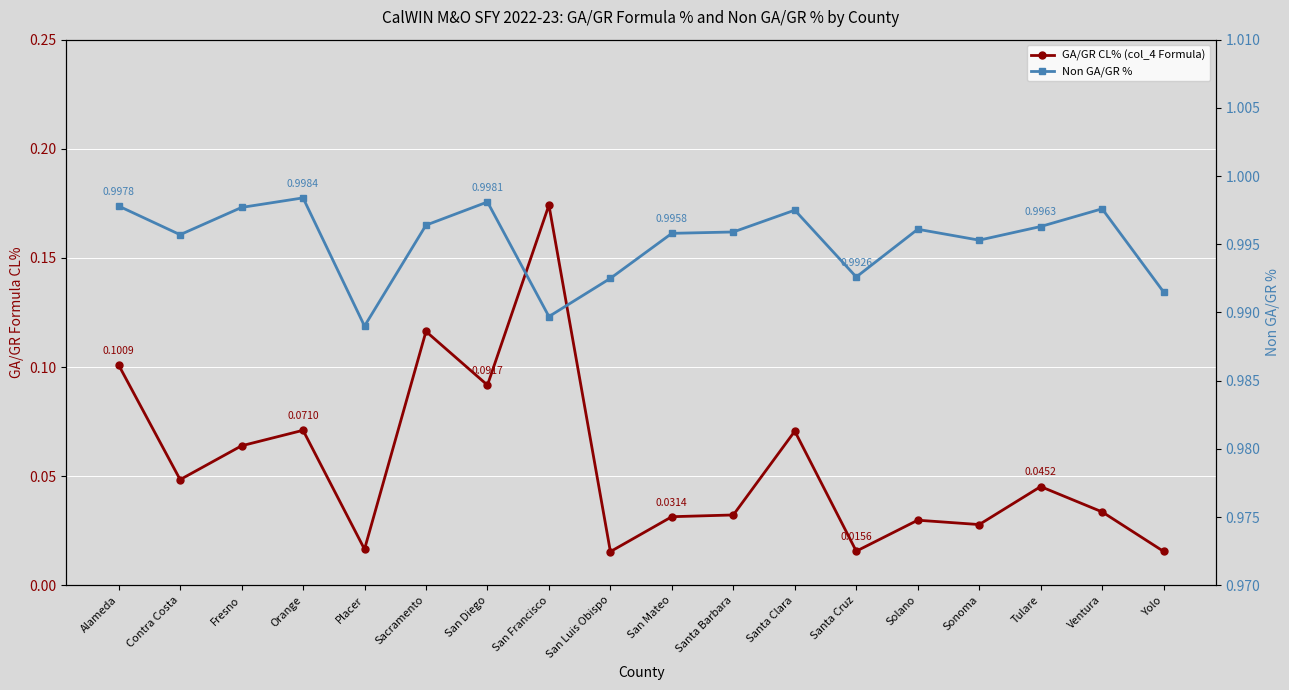

What is the minimum value for Non GA/GR %?

1.0